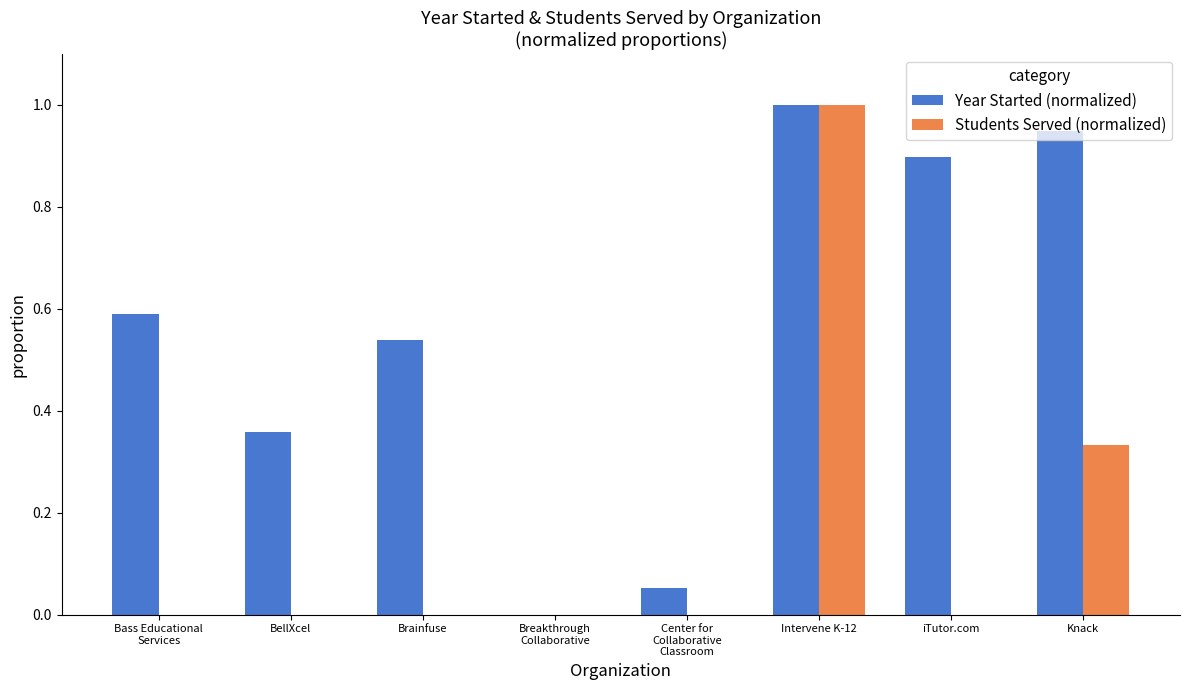

The Students Served (normalized) series shows 0.0 at Breakthrough
Collaborative. True or false?

True